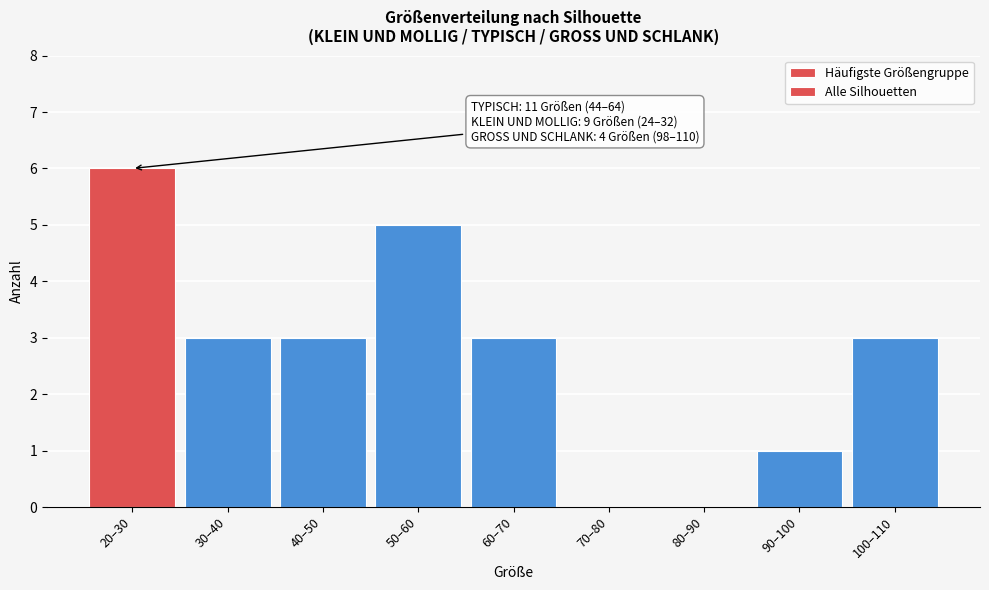

Reading left to right, what are all the values shown in this chart?

20–30=6	30–40=3	40–50=3	50–60=5	60–70=3	70–80=0	80–90=0	90–100=1	100–110=3